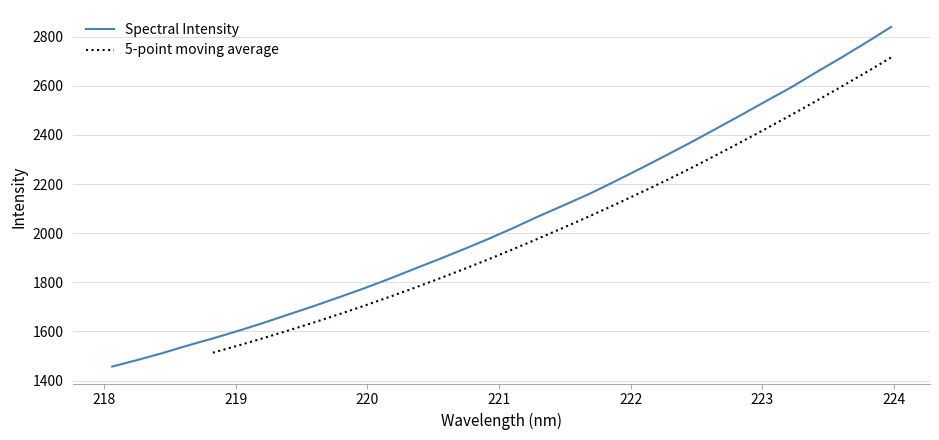

List the labels in order of value, largest first.

223.9802, 223.7895, 223.5987, 223.408, 223.2172, 223.0264, 222.8355, 222.6447, 222.4538, 222.263, 222.0721, 221.8812, 221.6902, 221.4993, 221.3083, 221.1174, 220.9264, 220.7354, 220.5444, 220.3533, 220.1623, 219.9712, 219.7801, 219.589, 219.3979, 219.2067, 219.0156, 218.8244, 218.6332, 218.442, 218.2508, 218.0596